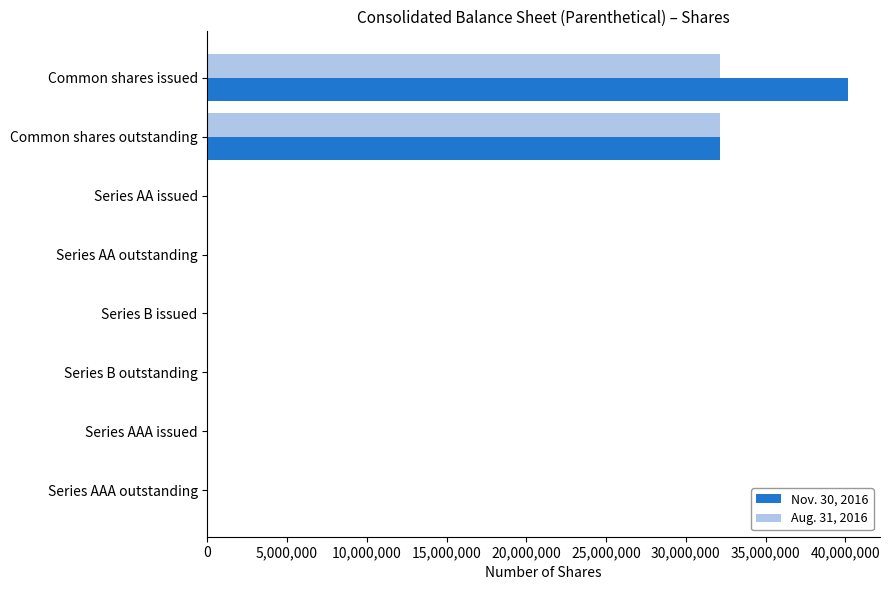

True or false: Aug. 31, 2016 has a value of 32170472 at Common shares issued.

True